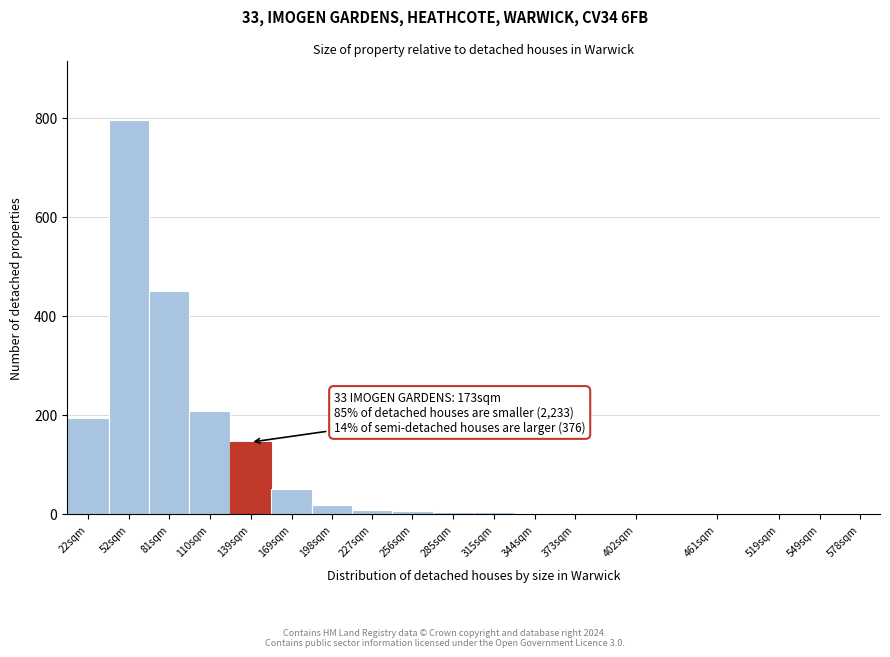

Where is the data nearest to the value 398?

81sqm